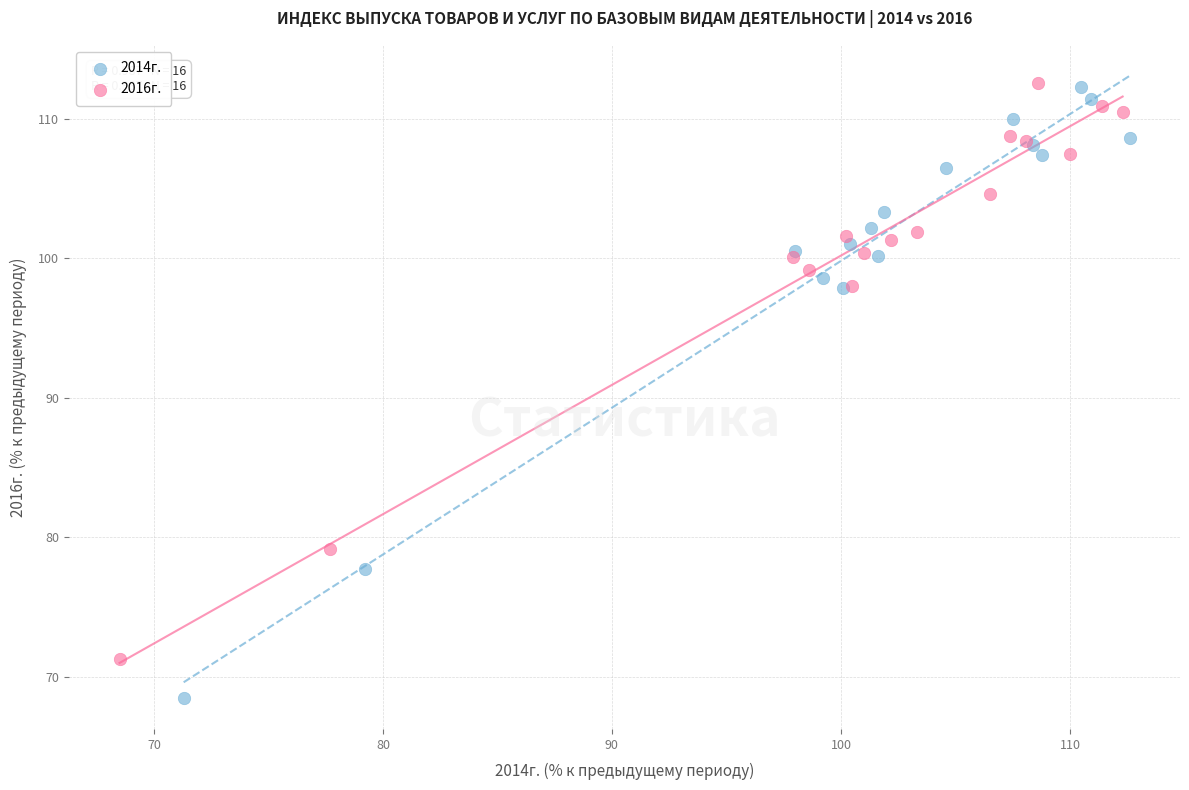

Which series contains the lowest Y value?

2014г.